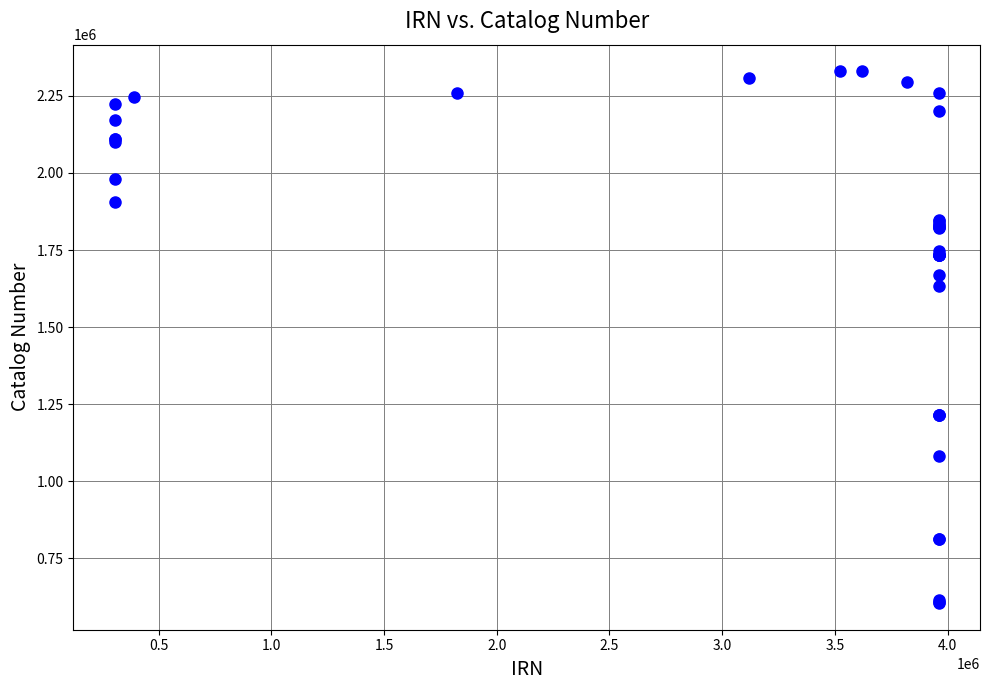

What Y value in the scatter plot is closest to 1467082?

1634540